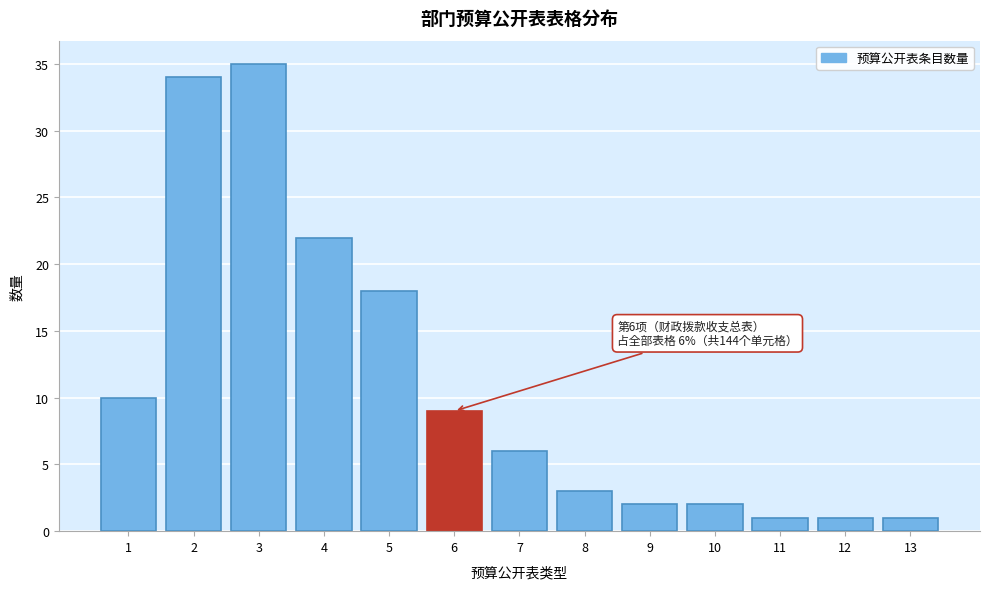

Reading right to left, list all the values displayed in this chart.

13=1	12=1	11=1	10=2	9=2	8=3	7=6	6=9	5=18	4=22	3=35	2=34	1=10